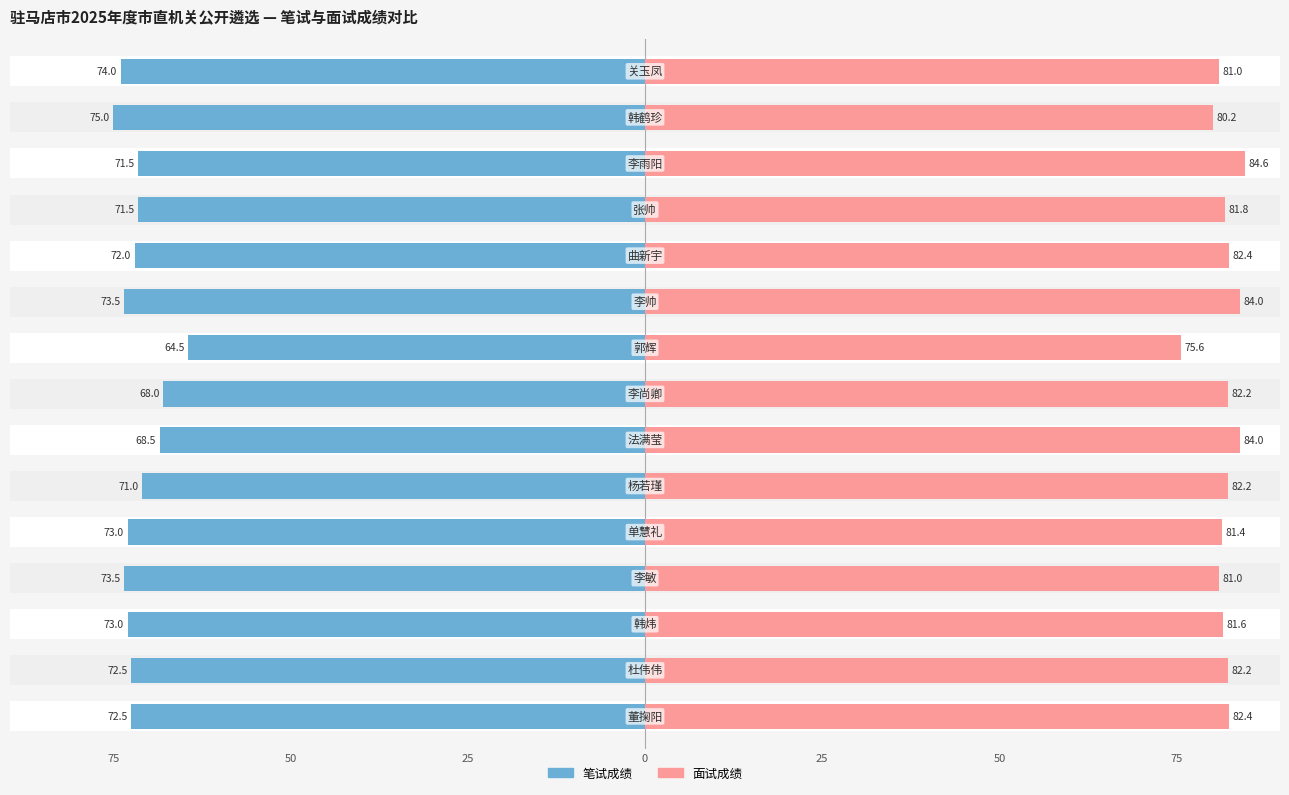

How many series are shown in this chart?

2